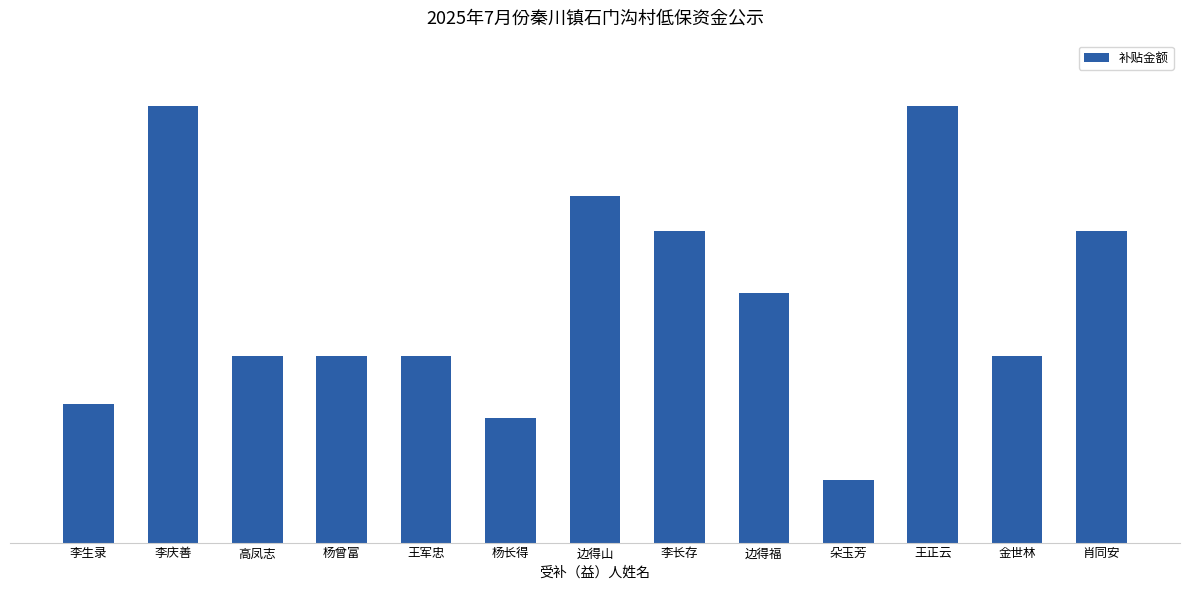

Which label corresponds to the smallest value in the chart?

朵玉芳